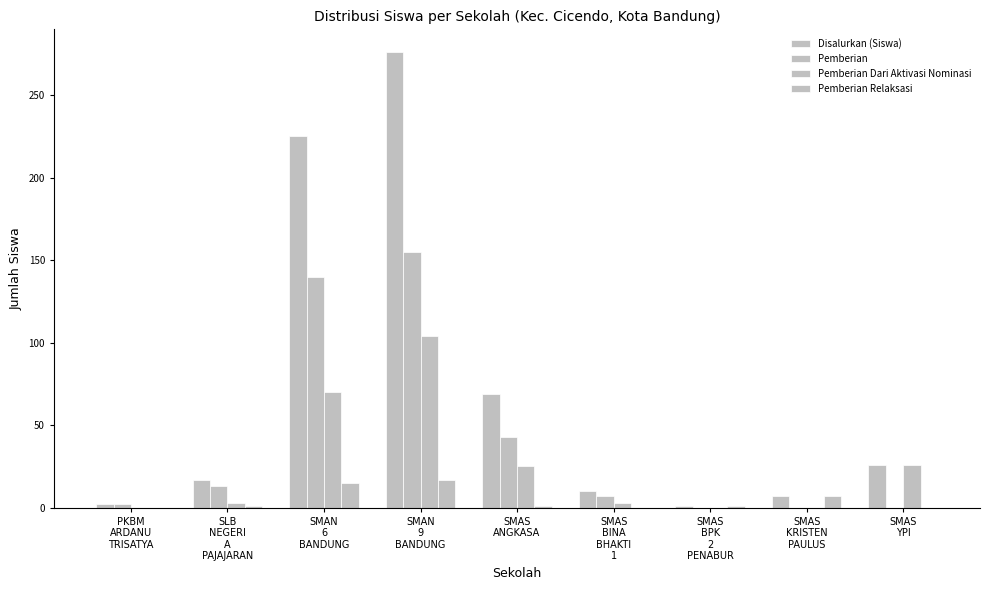

How many data points does each series have?

9